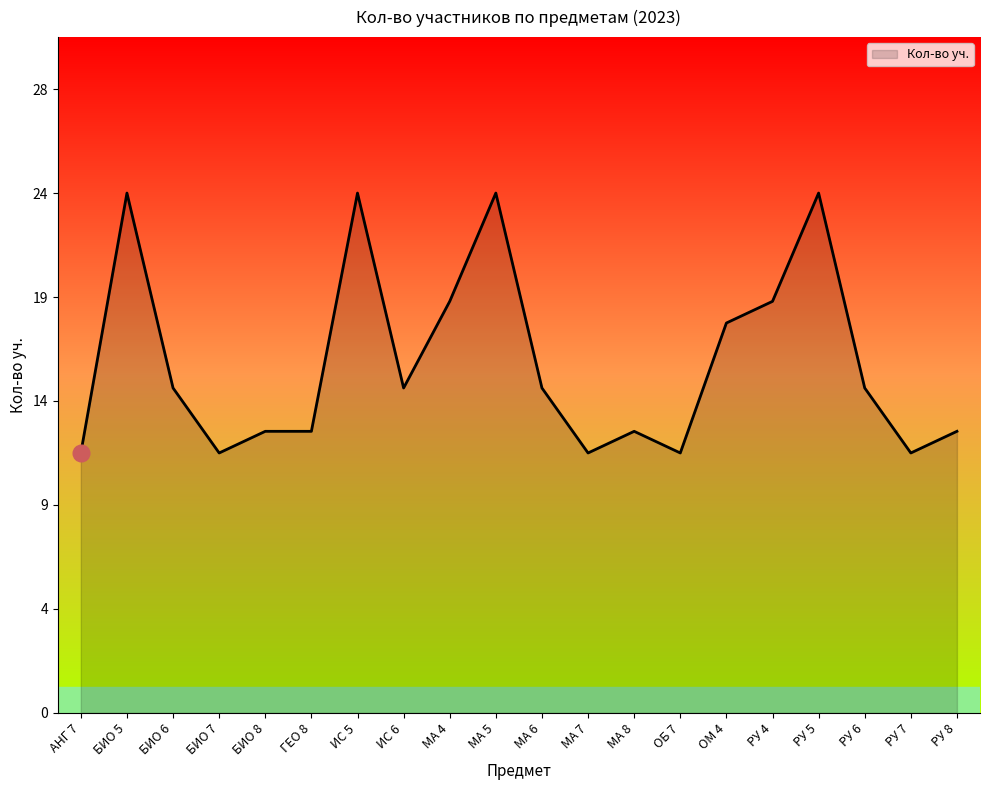

Approximately how many times larger is the value at ИС 6 compared to ИС 5?

0.6